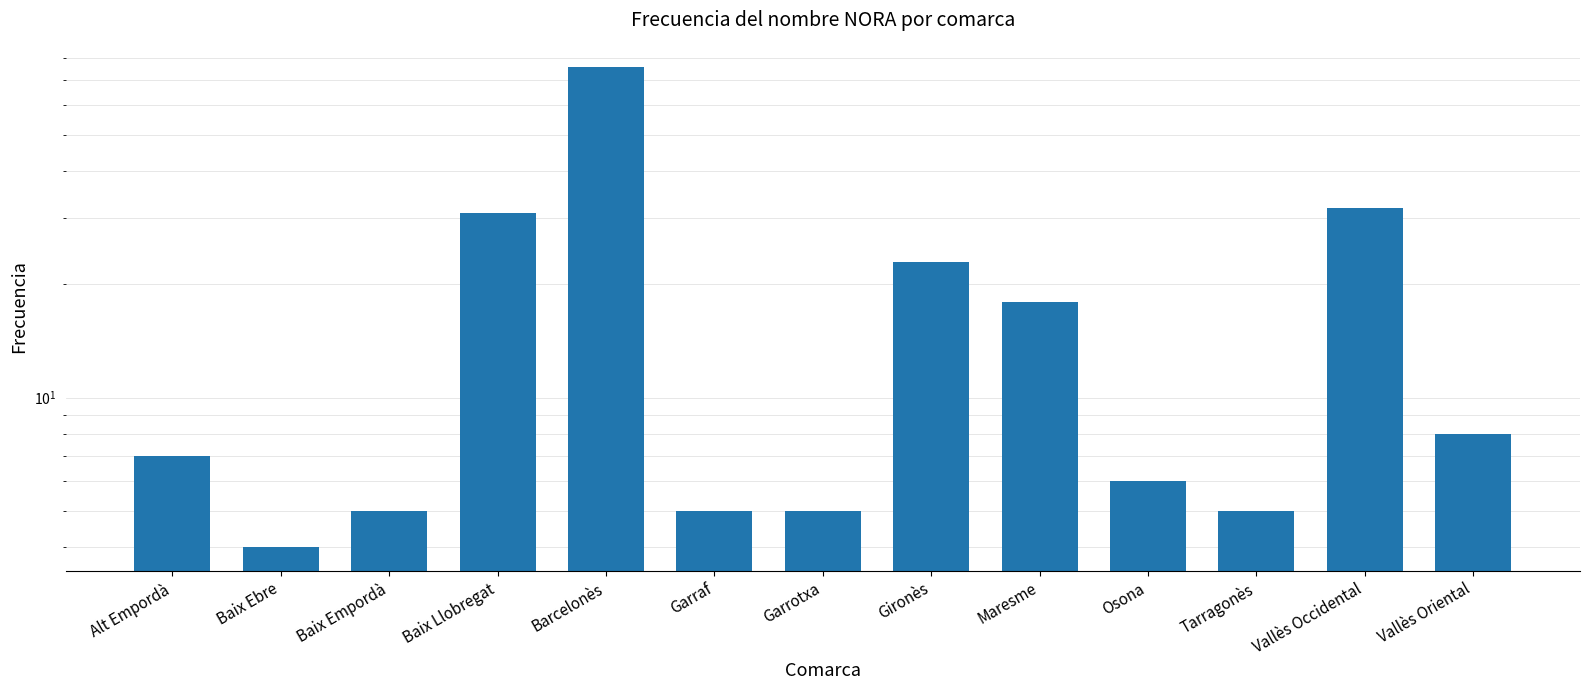

What is the sum of the values at Tarragonès and Garraf?

10